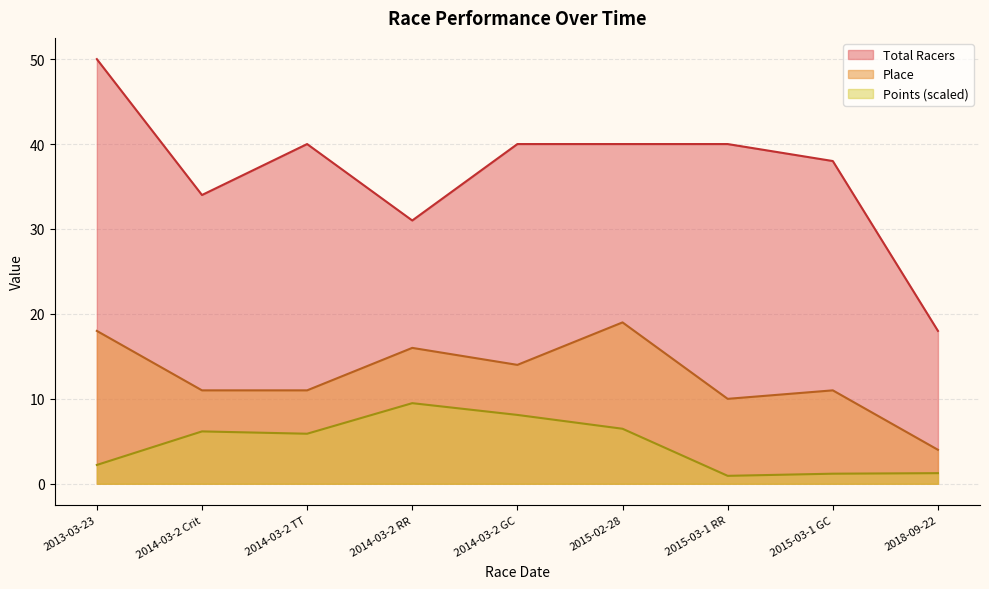

Reading right to left, list all the values displayed in this chart.

Points: 1.2	1.2	0.9	6.5	8.1	9.5	5.9	6.2	2.2
Place: 4.0	11.0	10.0	19.0	14.0	16.0	11.0	11.0	18.0
Total Racers: 18.0	38.0	40.0	40.0	40.0	31.0	40.0	34.0	50.0